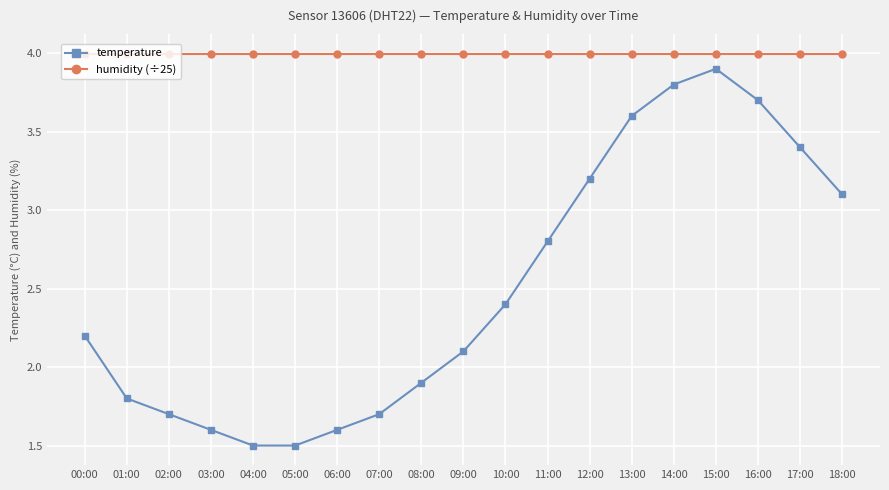

Which series changed the most between 10:00 and 13:00?

temperature